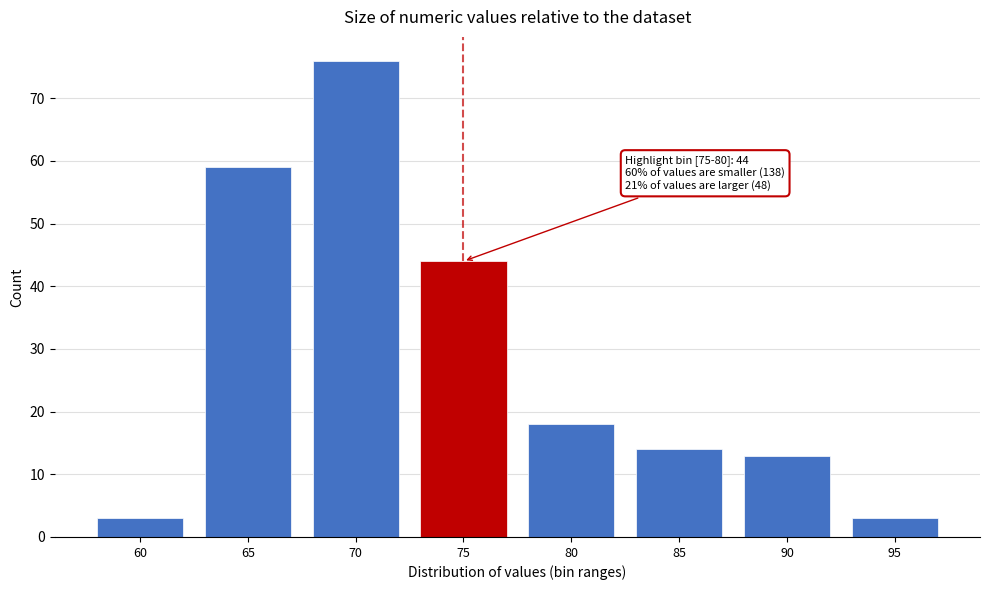

Reading left to right, extract all data points from this chart.

3	59	76	44	18	14	13	3